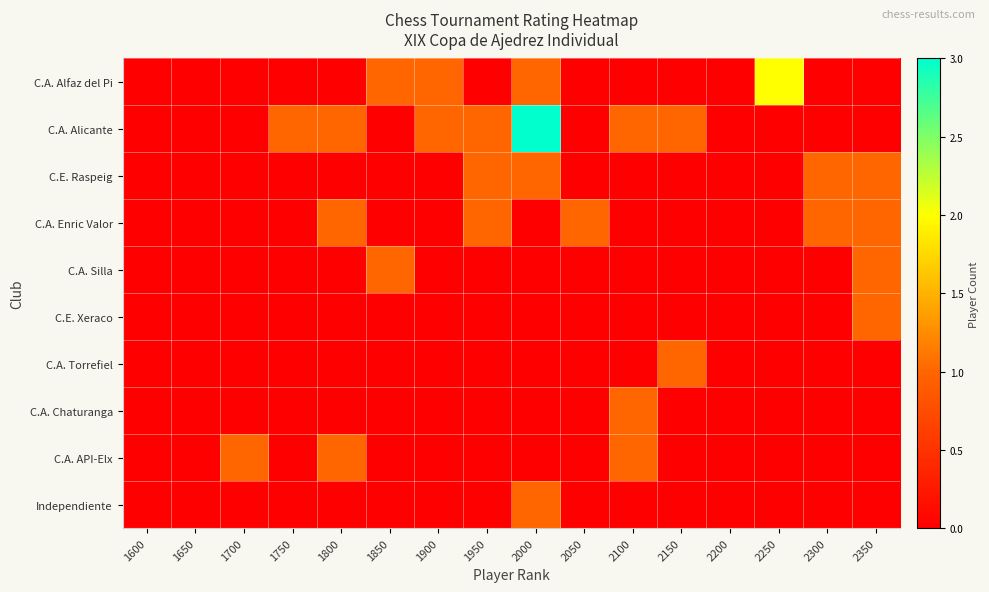

What is the total value across all series at 2350?

4